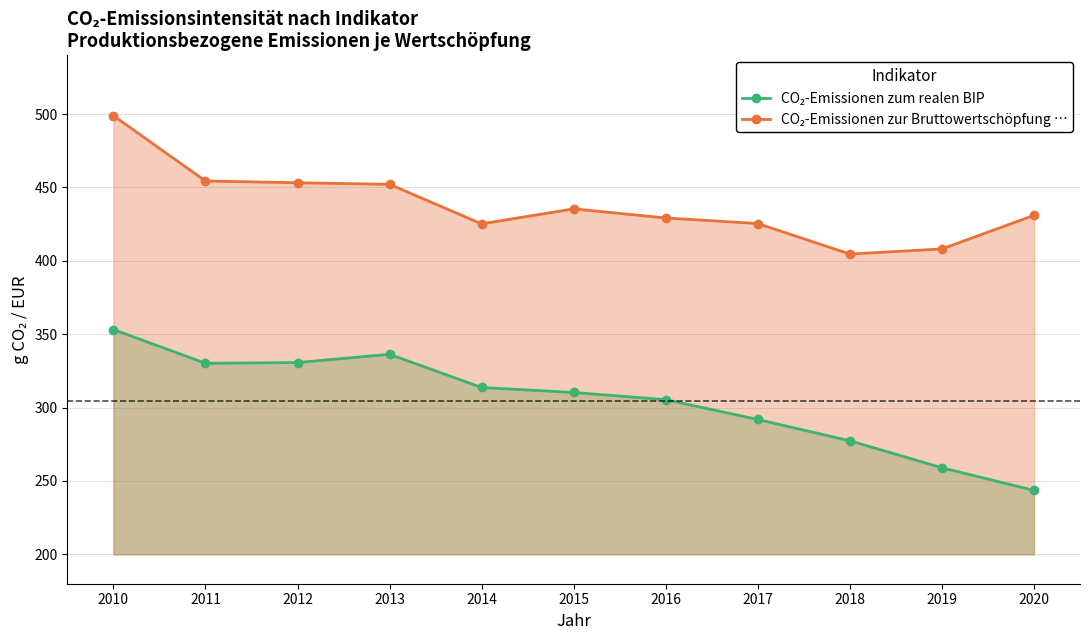

Reading left to right, extract all data points from this chart.

CO₂-Emissionen zum realen BIP: 2010=353.2	2011=330.2	2012=330.7	2013=336.3	2014=313.7	2015=310.3	2016=305.4	2017=291.9	2018=277.4	2019=259.0	2020=243.6
CO₂-Emissionen zur Bruttowertschöpfung …: 2010=498.9	2011=454.4	2012=453.2	2013=452.1	2014=425.2	2015=435.4	2016=429.2	2017=425.4	2018=404.6	2019=408.1	2020=431.0